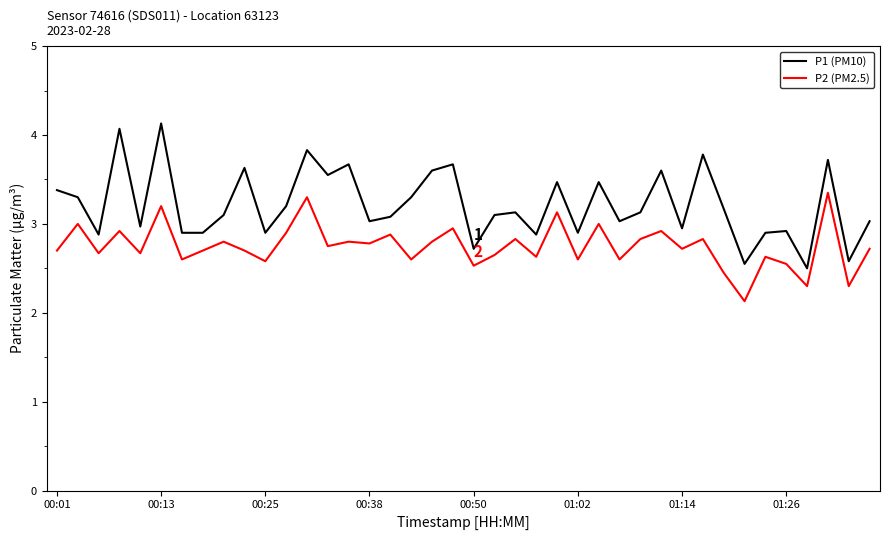

Which series has the largest total across all categories?

P1 (PM10)